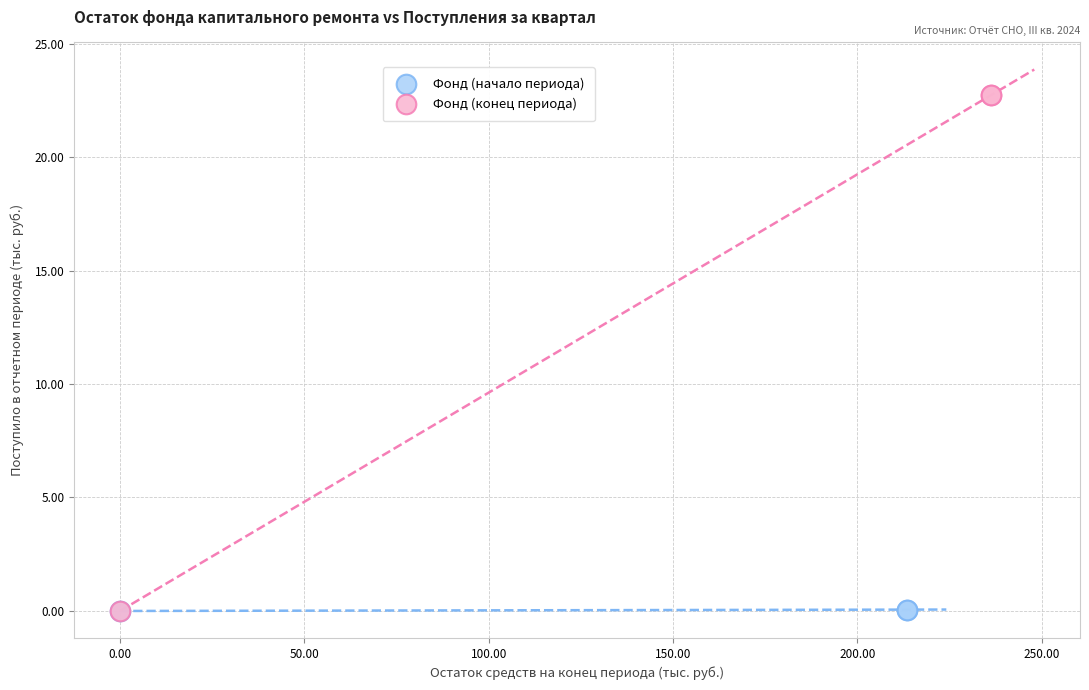

Which series reaches the maximum Y coordinate?

Фонд (конец периода)